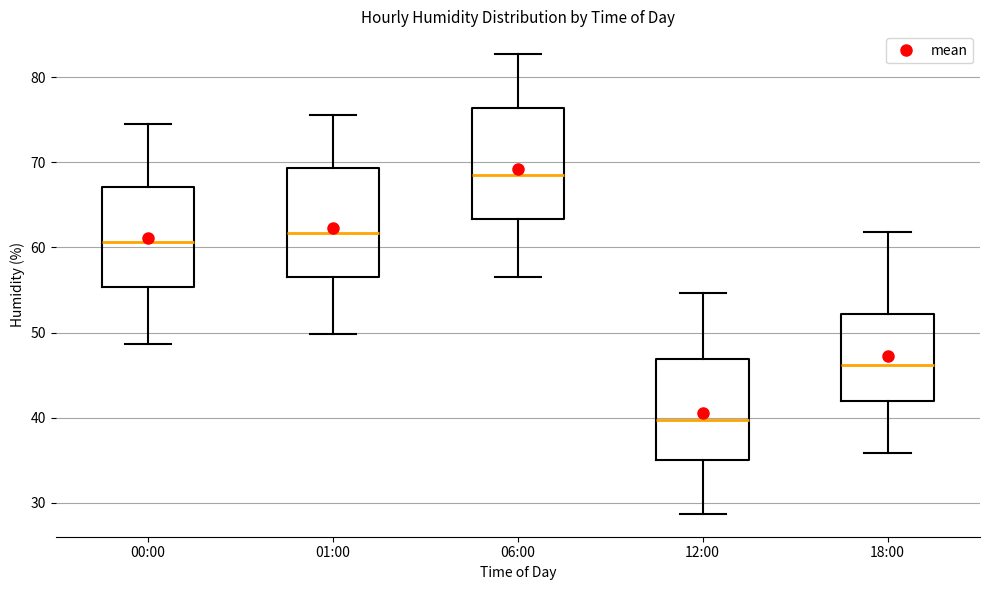

Where does the lower whisker of the box for 01:00 end on the y-axis? The values are not printed on the chart, so give them approximately, as read against the axis.

50